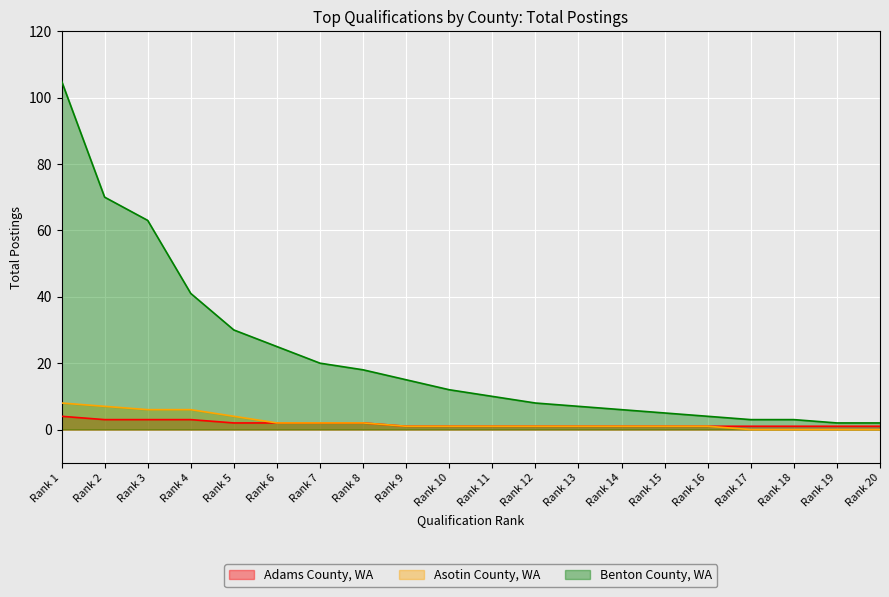

What is the maximum value shown in the chart?

105